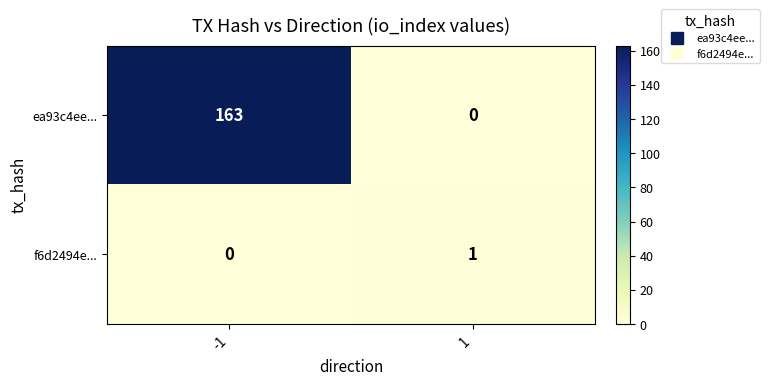

List the series in order of their overall mean, highest first.

ea93c4ee..., f6d2494e...